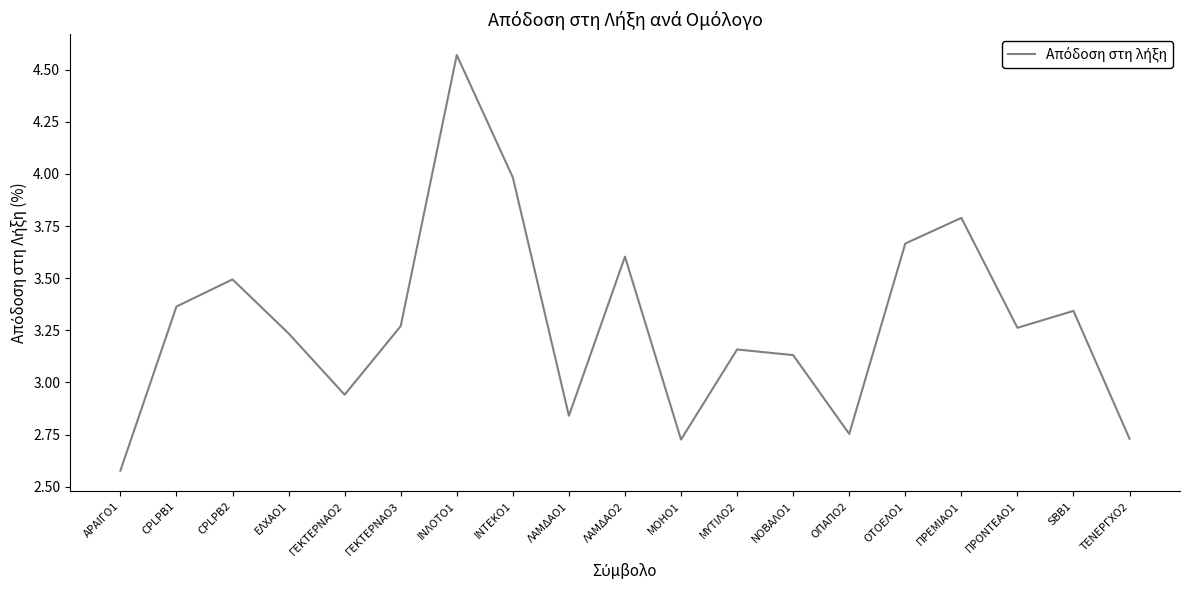

What position from the right is ΟΠΑΠΟ2?

6